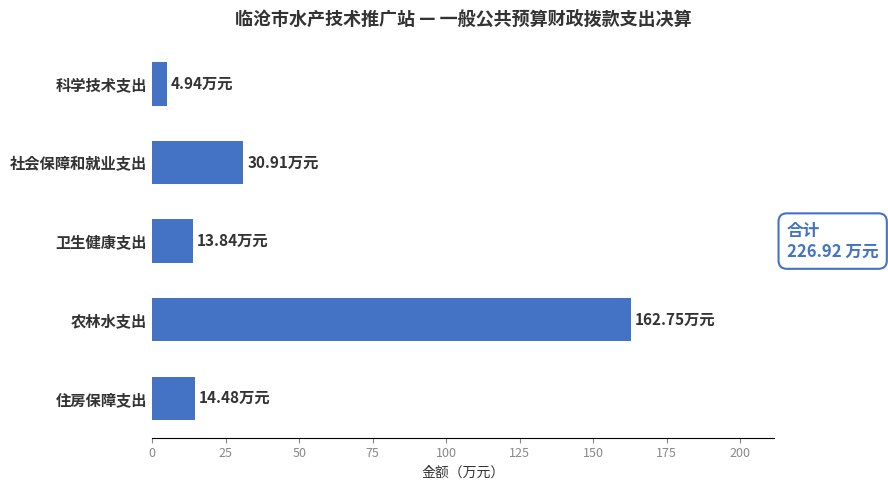

How many bars are there in total?

5